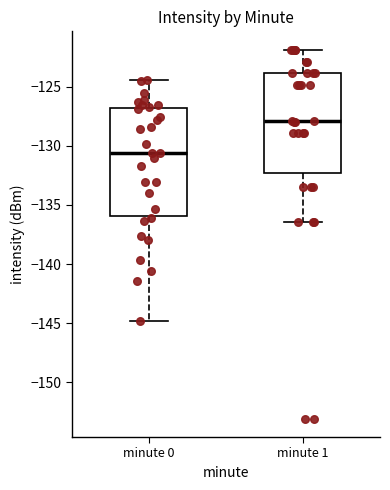

Reading left to right, read every box against the y-axis: the position of its median line, the range the box covers, and the ends of its whiskers. The values are not printed on the chart, so give them approximately, as read against the axis.

minute 0: median -130.5, box -136.0 to -127.0, whiskers -145.0 to -124.5
minute 1: median -128.0, box -132.5 to -124.0, whiskers -136.5 to -122.0